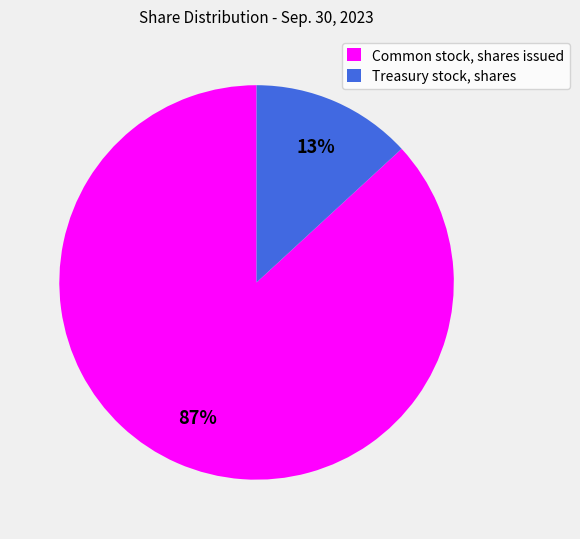

Do Treasury stock, shares and Common stock, shares issued together represent more than half of the pie?

Yes